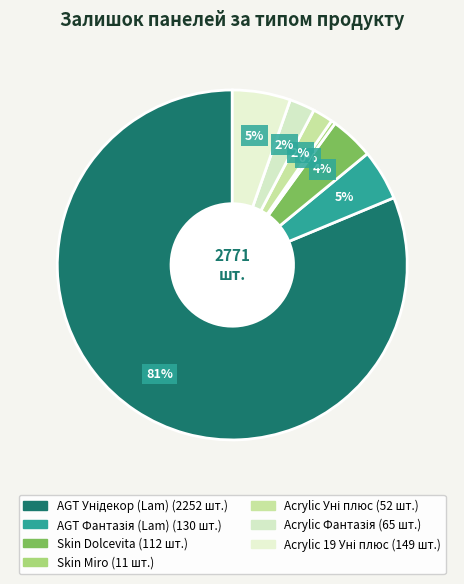

How many segments does this pie chart have?

7